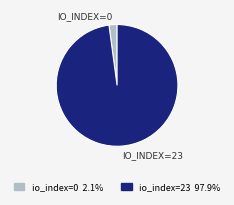

How many slices are in this pie chart?

2